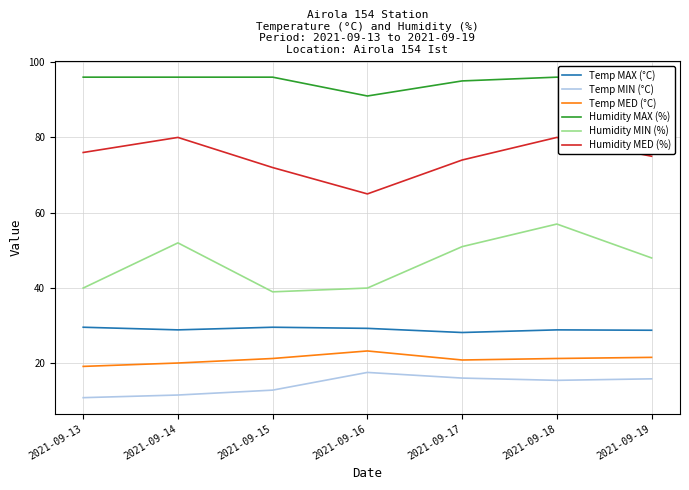

What is the spread (max minus min) of values at 2021-09-15?

83.1